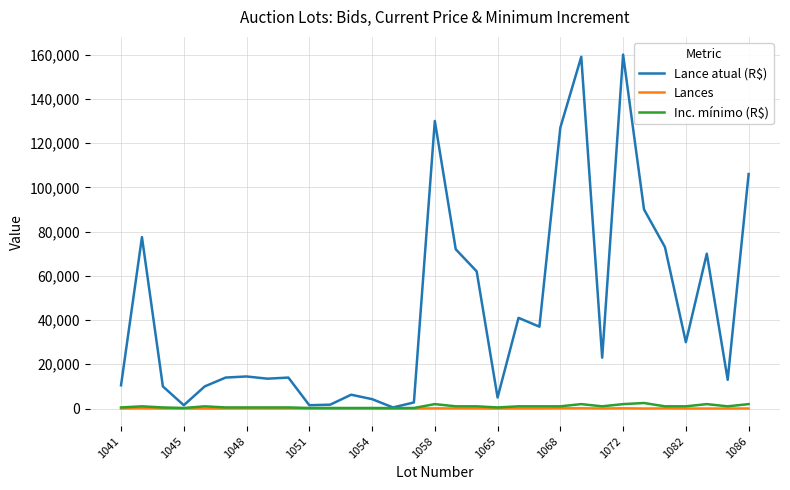

Which series has the widest spread of values?

Lance atual (R$)